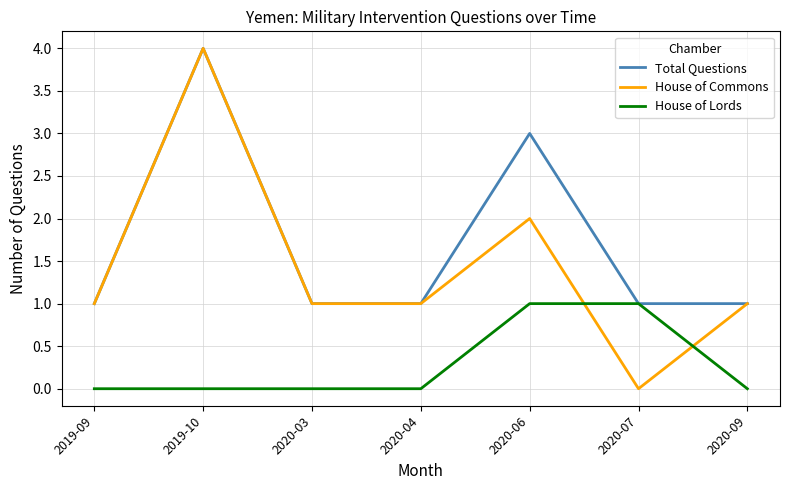

What is the total value across all series at 2019-10?

8